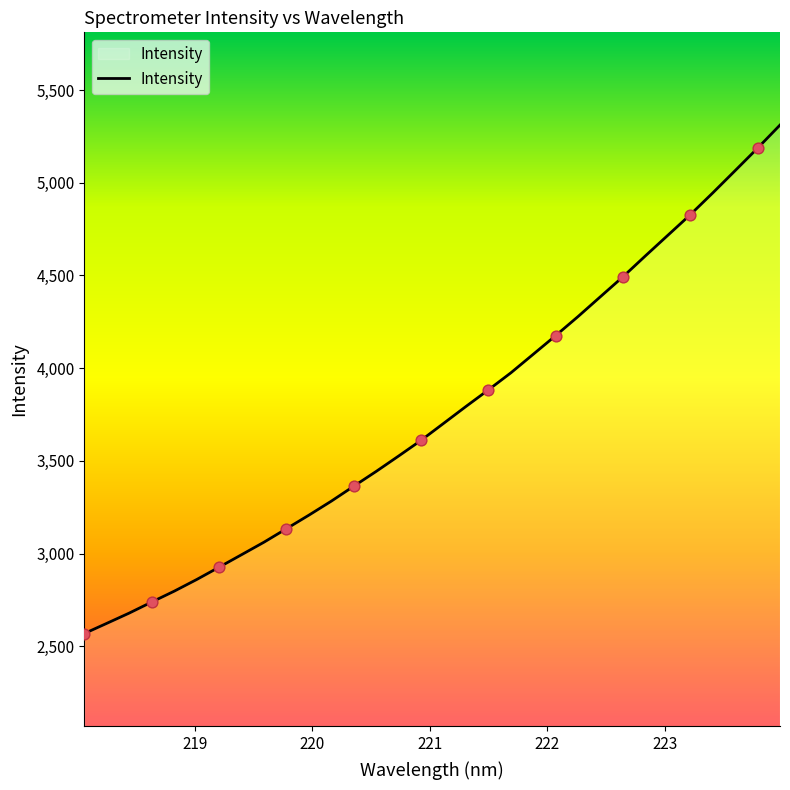

What is the greatest value displayed?

5311.0